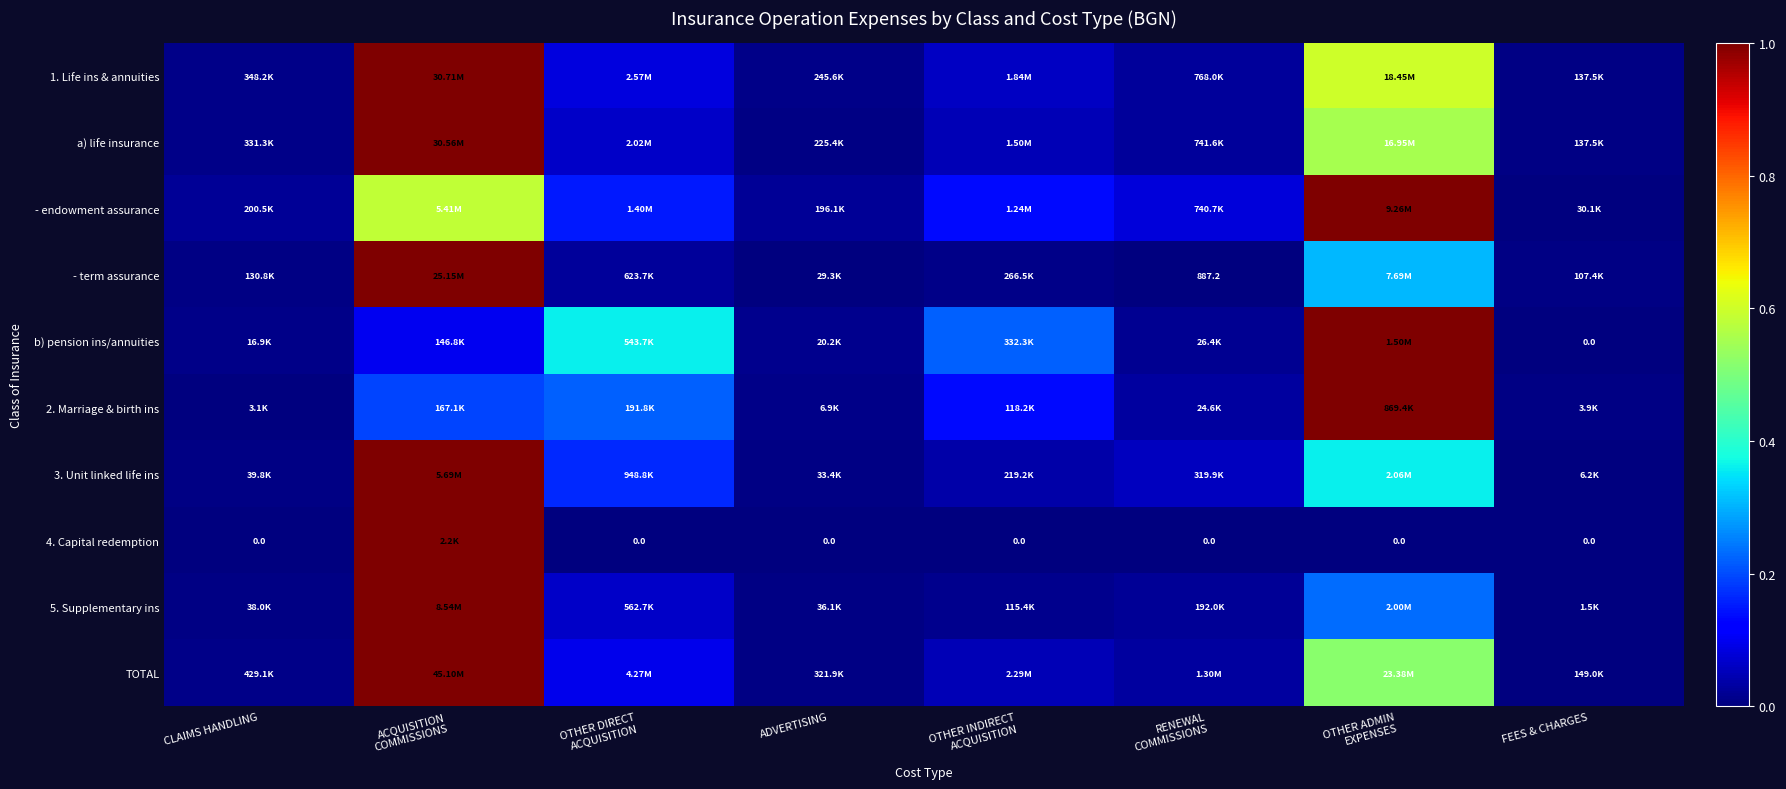

Is the value of 4. Capital redemption at ACQUISITION COMMISSIONS greater than the value of 2. Marriage & birth ins at FEES & CHARGES?

Yes